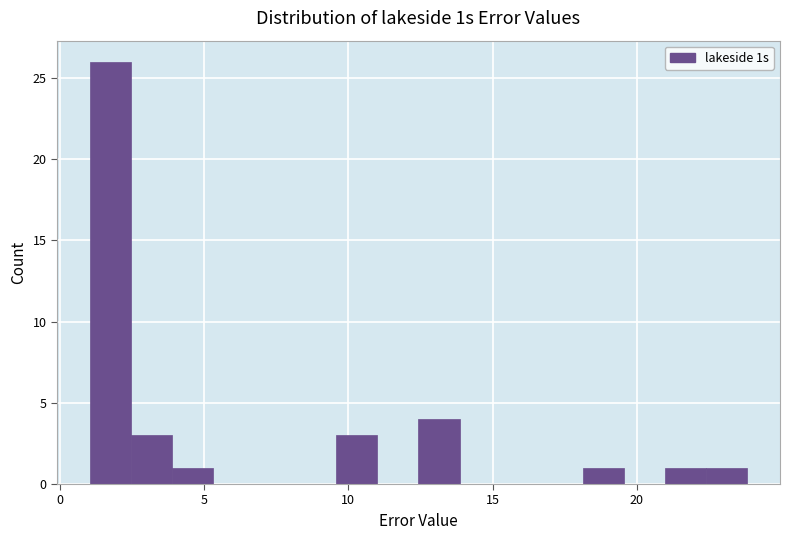

Read against the x-axis, roughly where is the centre of the tallest bar?

2.0